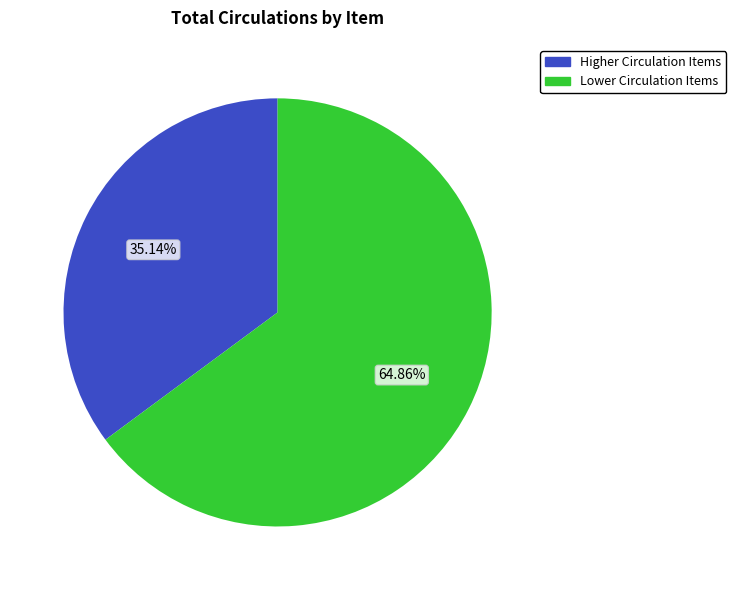

Is there any slice that represents more than half of the pie?

Yes